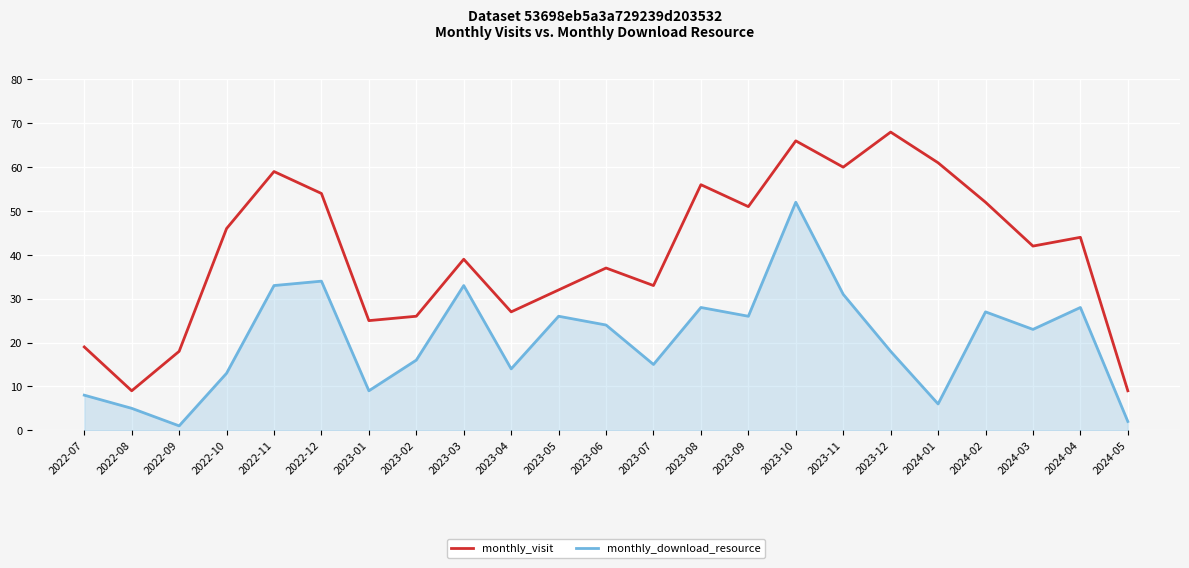

What is the average value of the monthly_download_resource series?

21